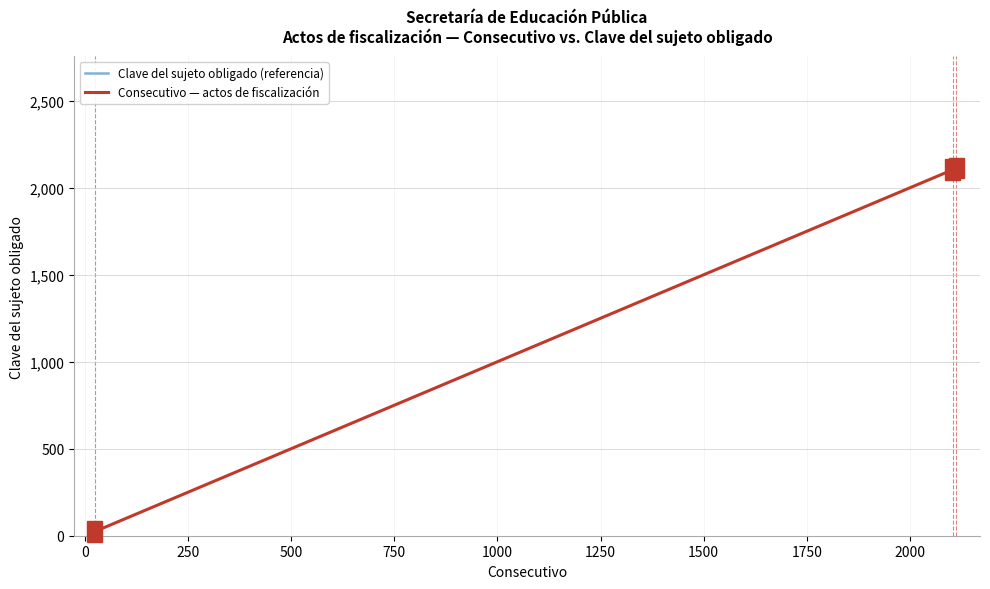

True or false: Consecutivo — actos de fiscalización has more than 0 interior local peaks.

False